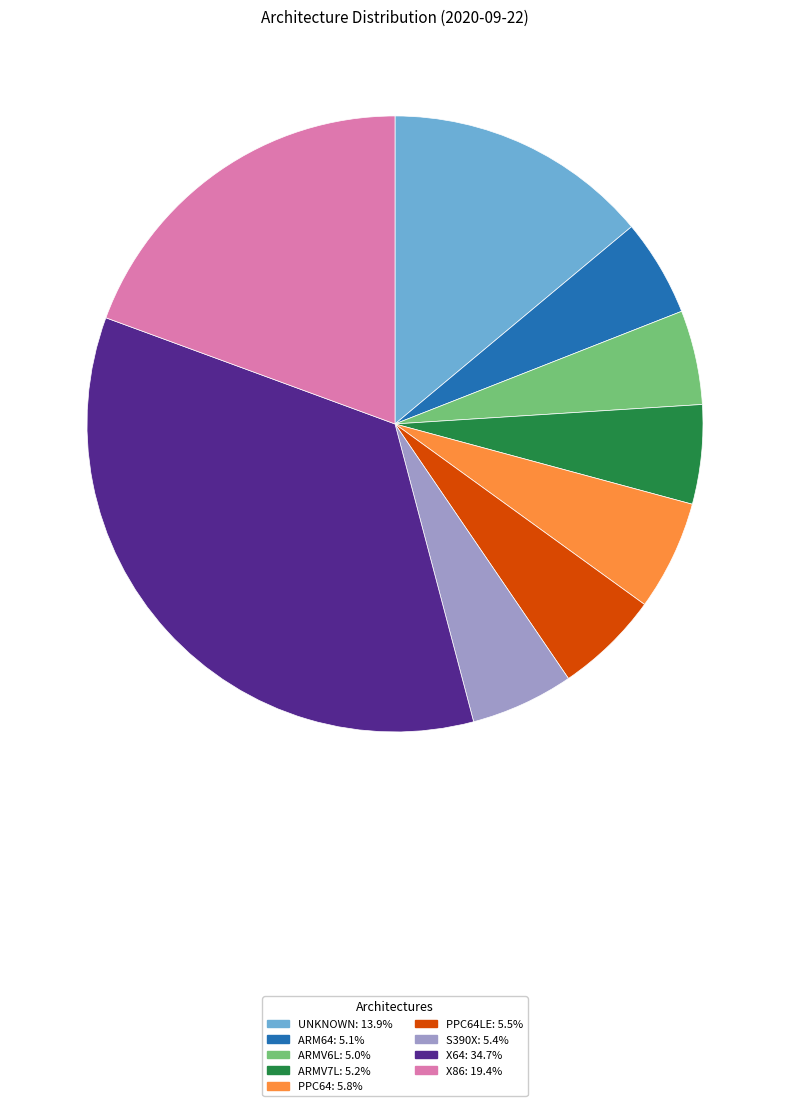

Does any single category account for the majority?

No